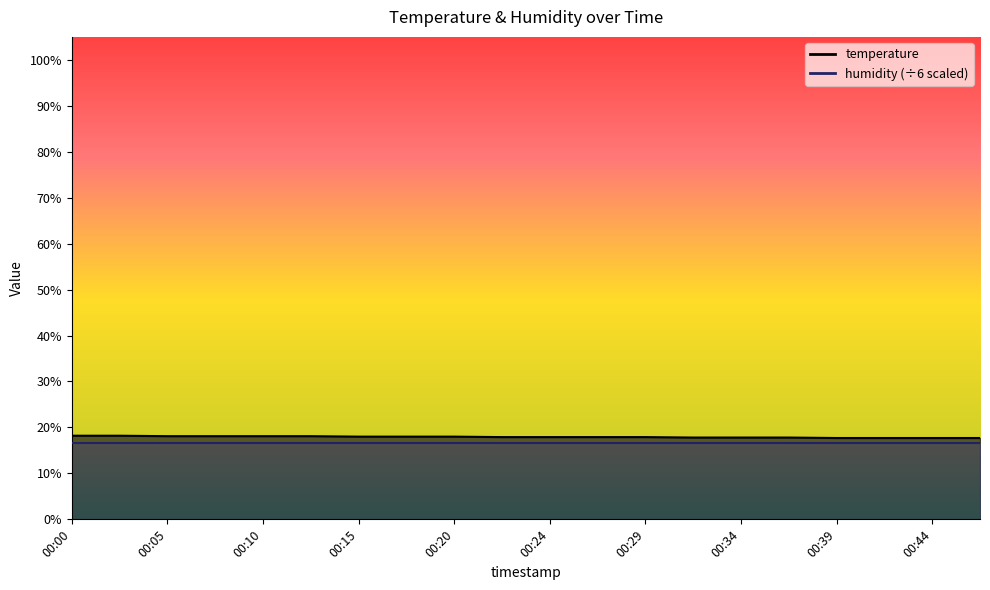

Does the chart have visible grid lines?

No